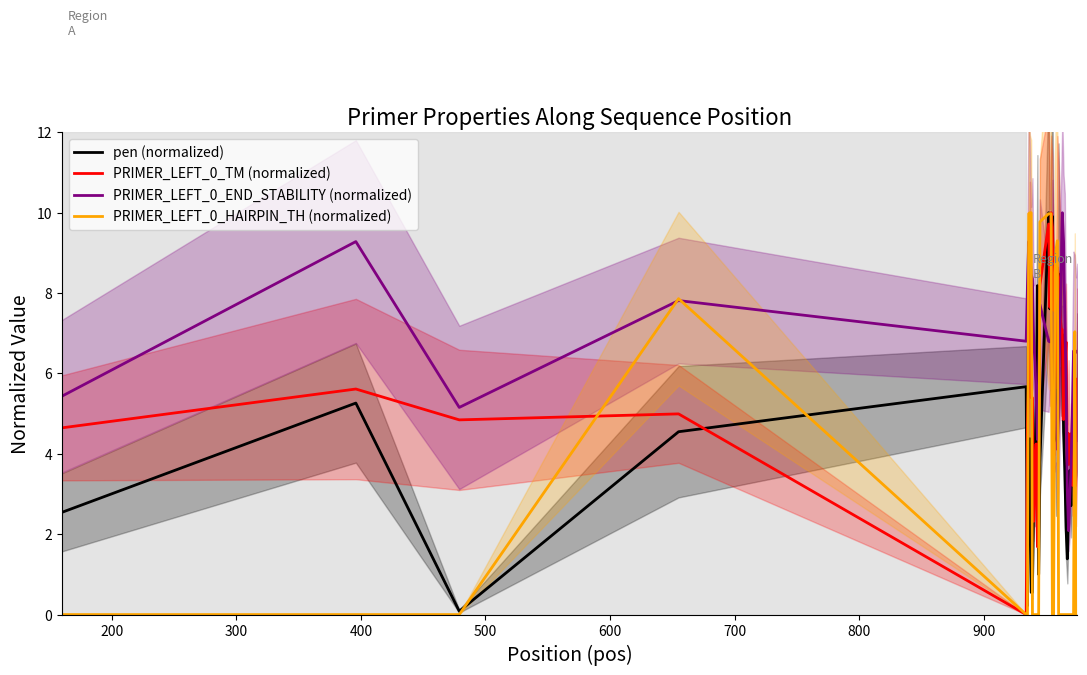

What is the maximum value for PRIMER_LEFT_0_END_STABILITY (normalized)?

10.0